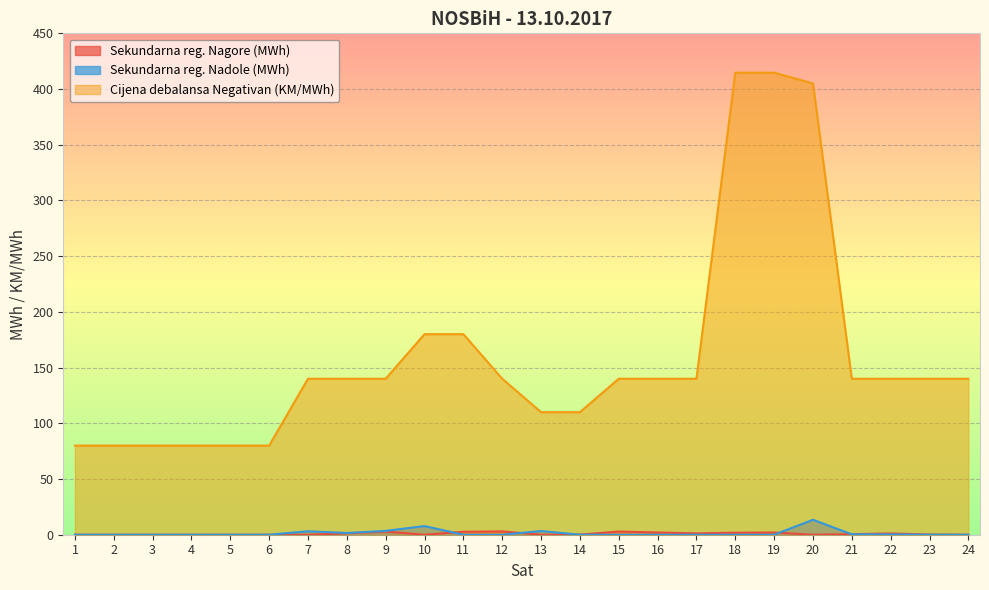

How many values in the Cijena debalansa Negativan (KM/MWh) series exceed 140?

5